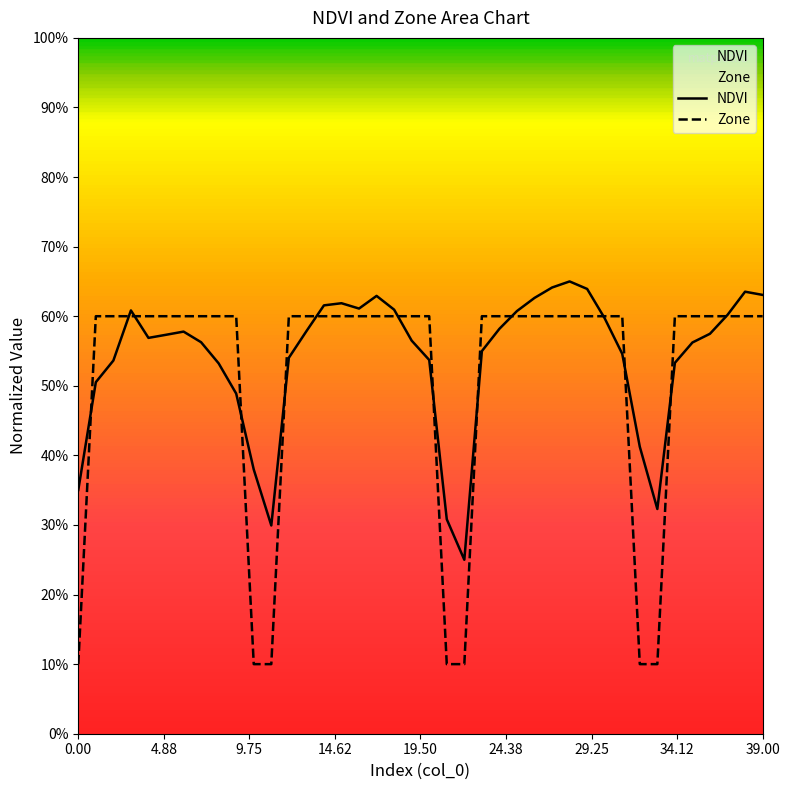

Reading left to right, what are all the values shown in this chart?

NDVI: 0.4	0.5	0.5	0.6	0.6	0.6	0.6	0.6	0.5	0.5	0.4	0.3	0.5	0.6	0.6	0.6	0.6	0.6	0.6	0.6	0.5	0.3	0.2	0.5	0.6	0.6	0.6	0.6	0.7	0.6	0.6	0.5	0.4	0.3	0.5	0.6	0.6	0.6	0.6	0.6
Zone: 0.1	0.6	0.6	0.6	0.6	0.6	0.6	0.6	0.6	0.6	0.1	0.1	0.6	0.6	0.6	0.6	0.6	0.6	0.6	0.6	0.6	0.1	0.1	0.6	0.6	0.6	0.6	0.6	0.6	0.6	0.6	0.6	0.1	0.1	0.6	0.6	0.6	0.6	0.6	0.6